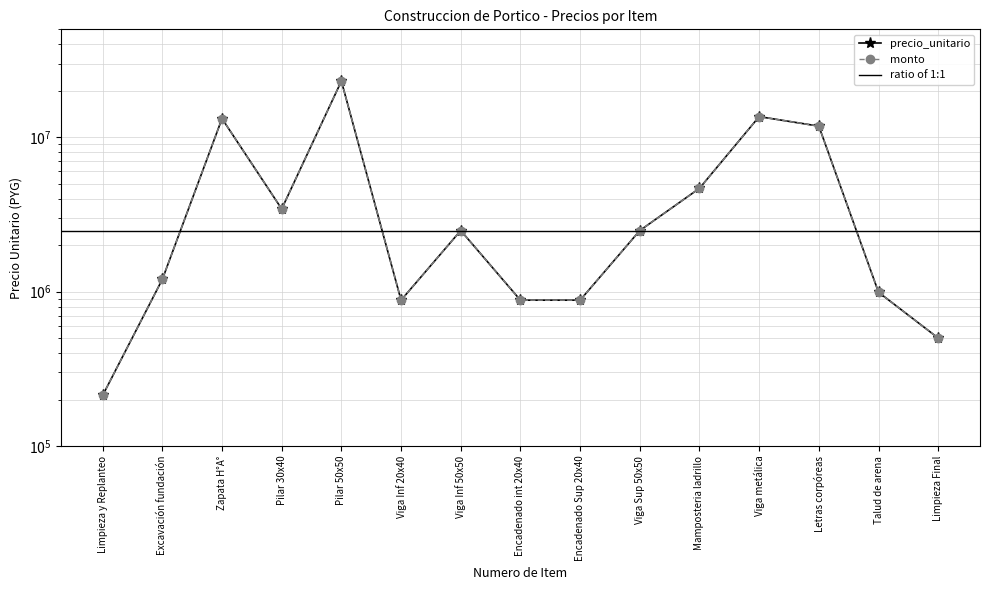

How many series are shown in this chart?

2